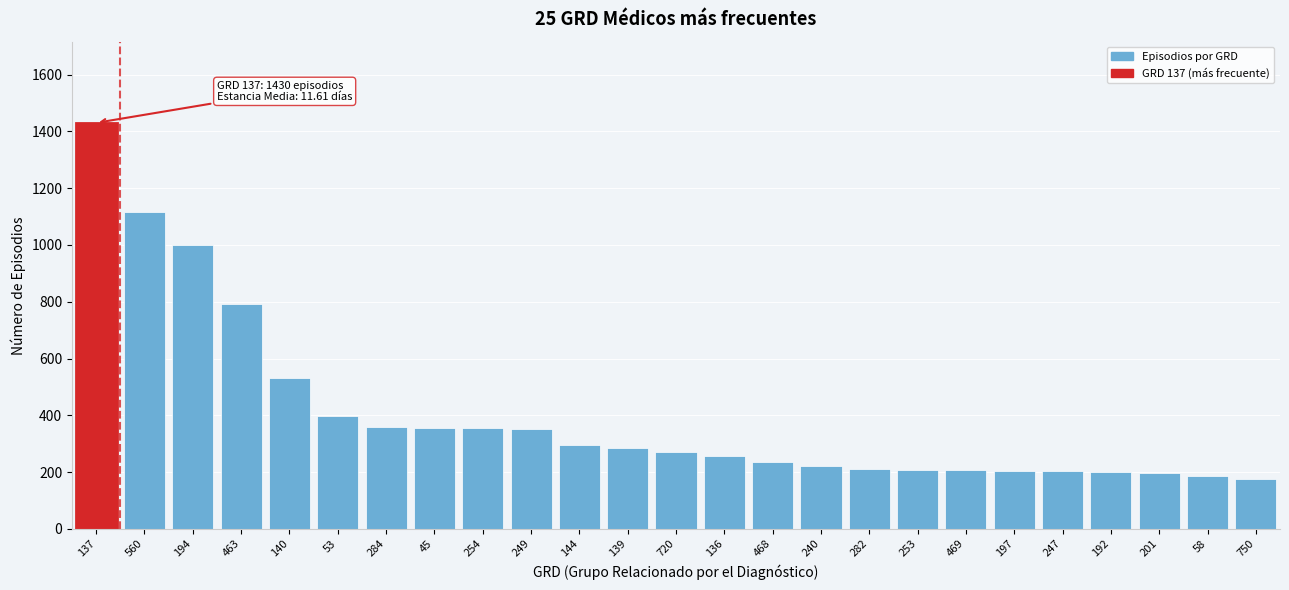

What is the sum of all values?

10051